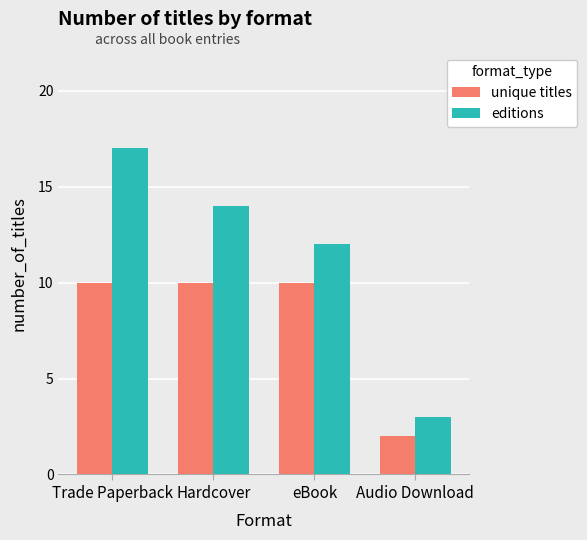

Is it true that editions equals 17 at Trade Paperback?

True